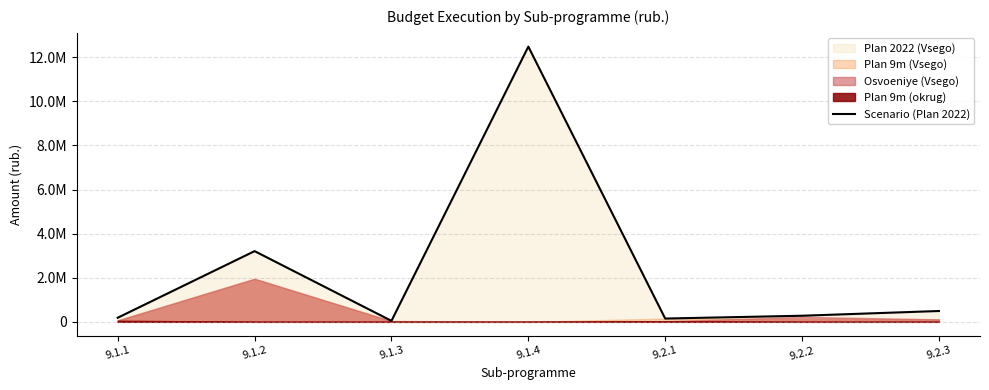

What is the sum of all values?

16835952